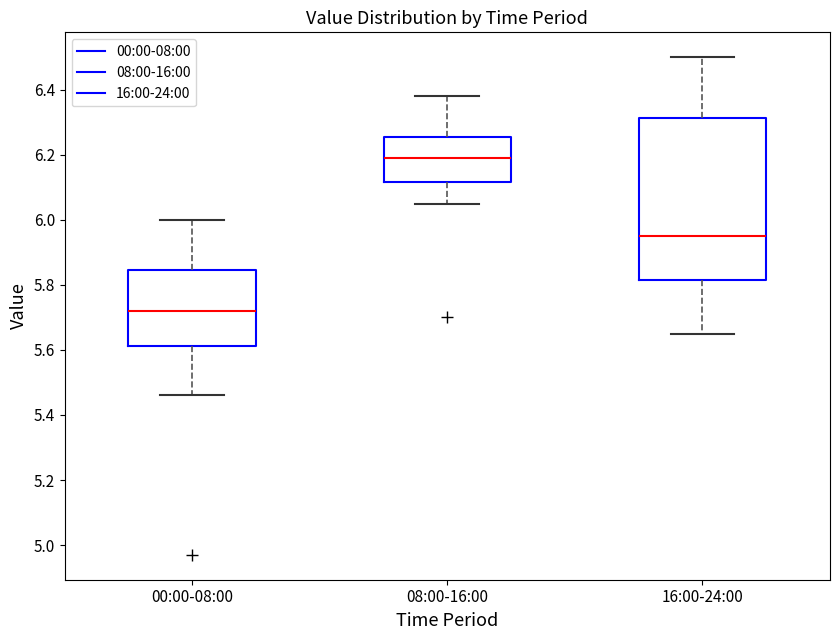

Which box has the lowest median line?

00:00-08:00